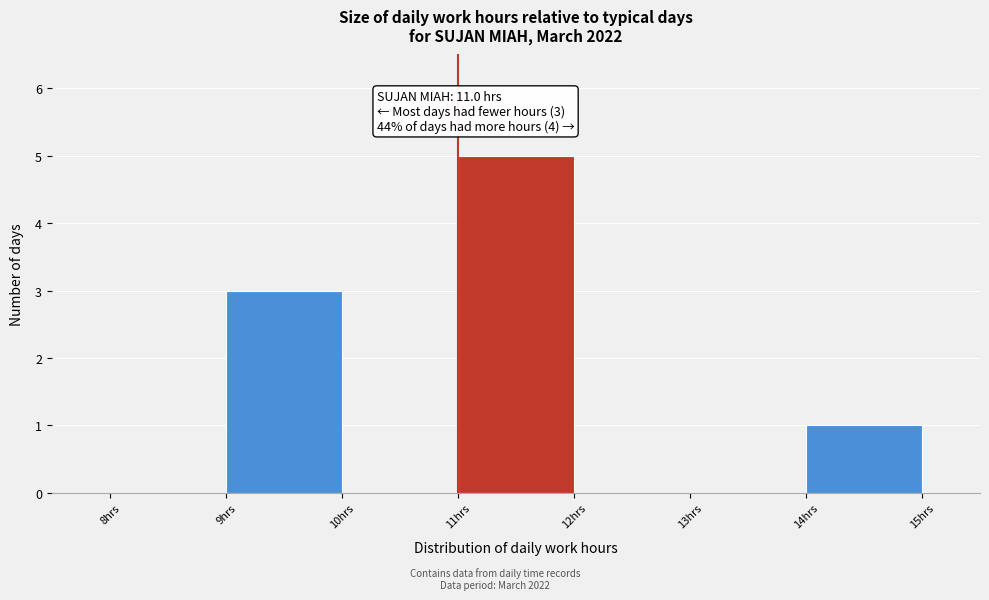

Over which range of the x-axis is the bar tallest?

11 to 12